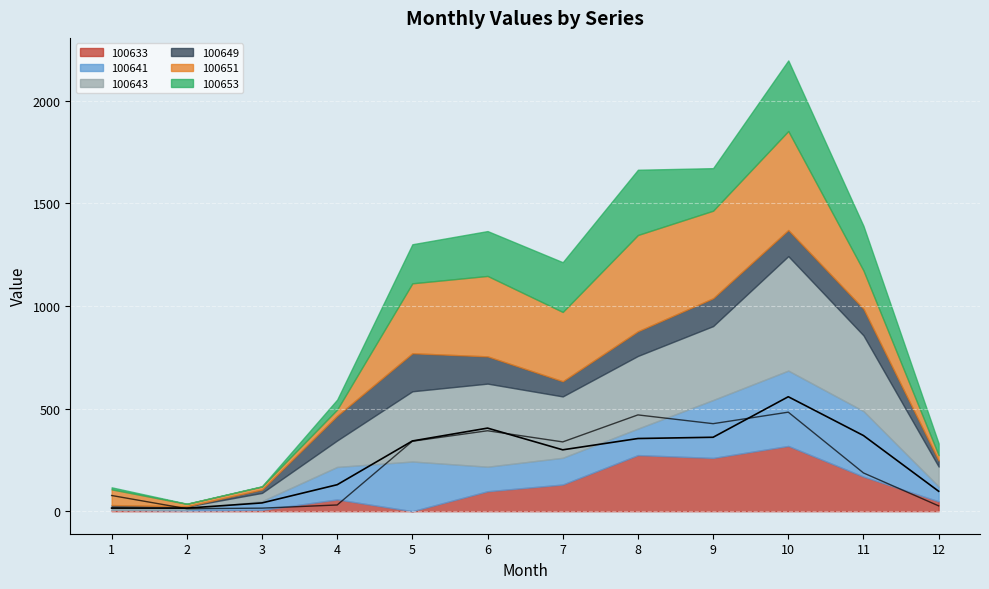

Which series changed the most between 7 and 9?

100641